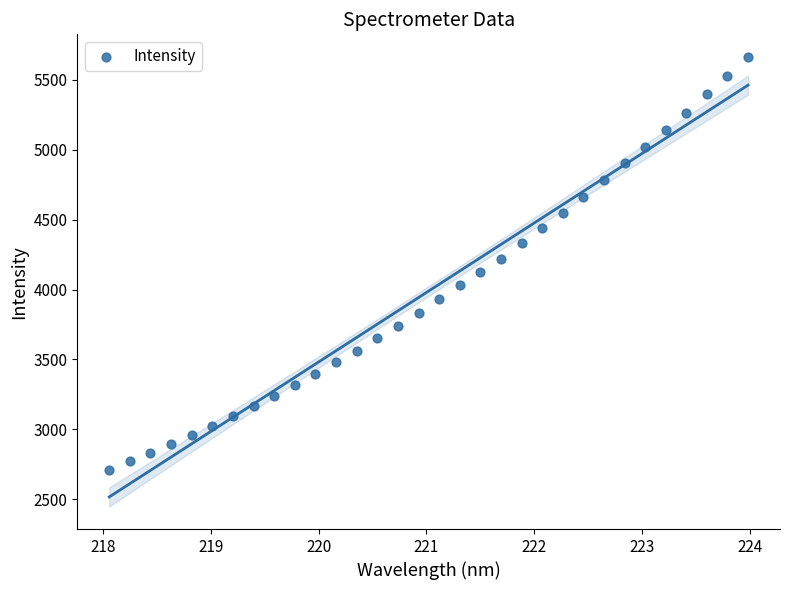

What is the range of Y values (max minus min)?

2952.4